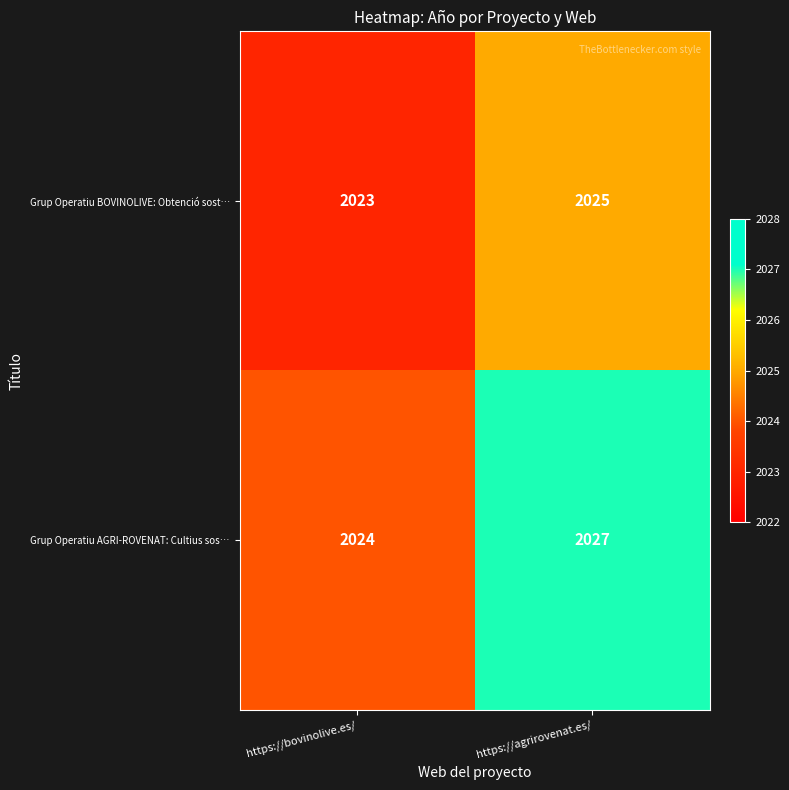

What value does the Grup Operatiu BOVINOLIVE: Obtenció sost… series have at https://bovinolive.es/?

2023